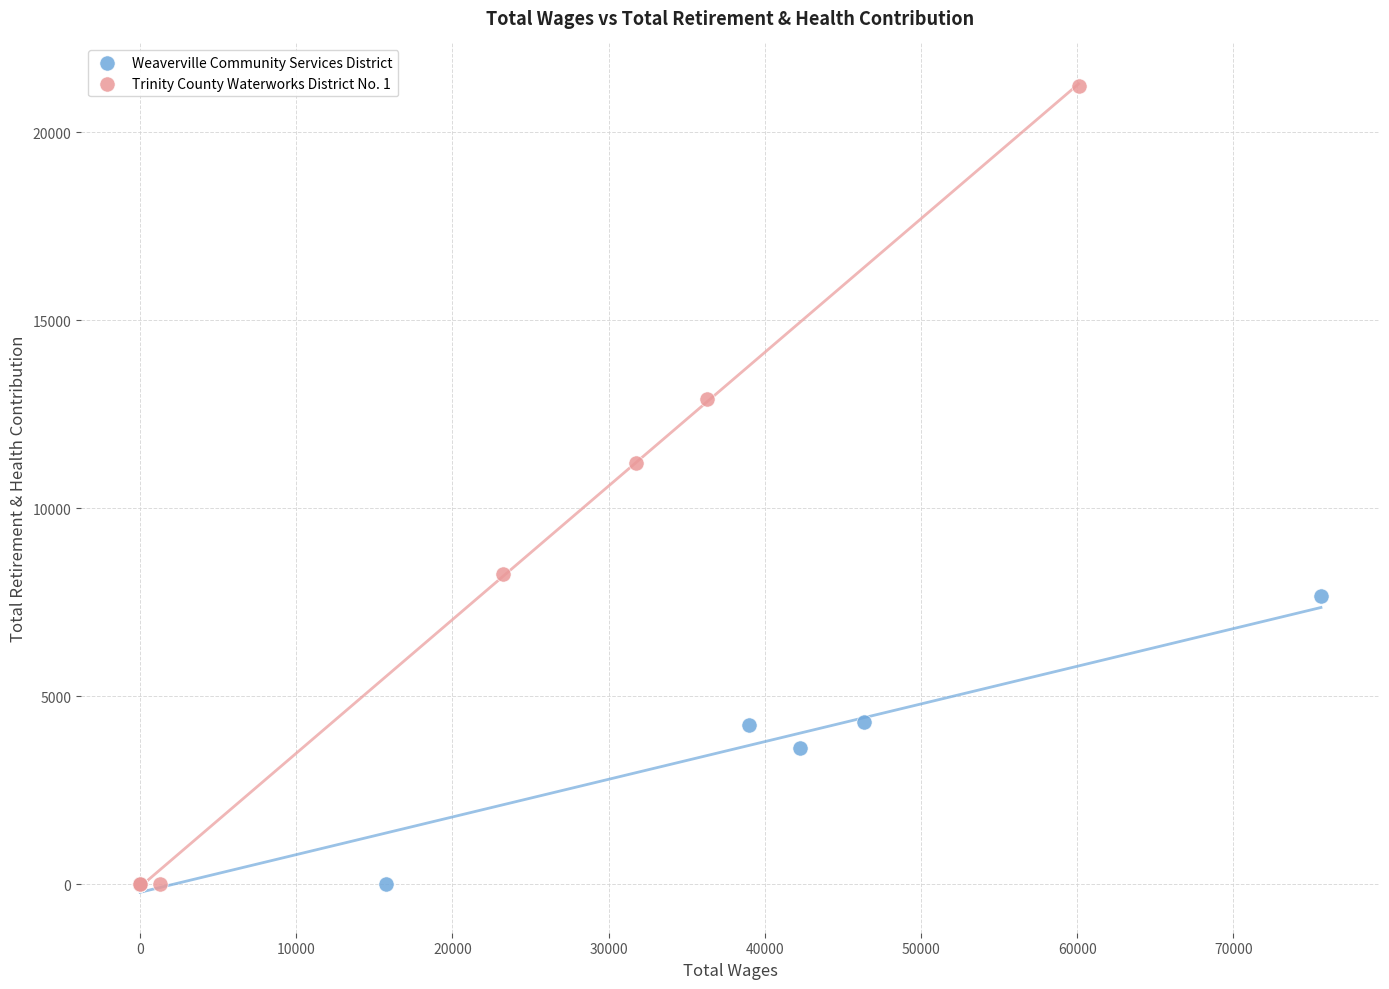

Which series has the largest Y range (max minus min)?

Trinity County Waterworks District No. 1